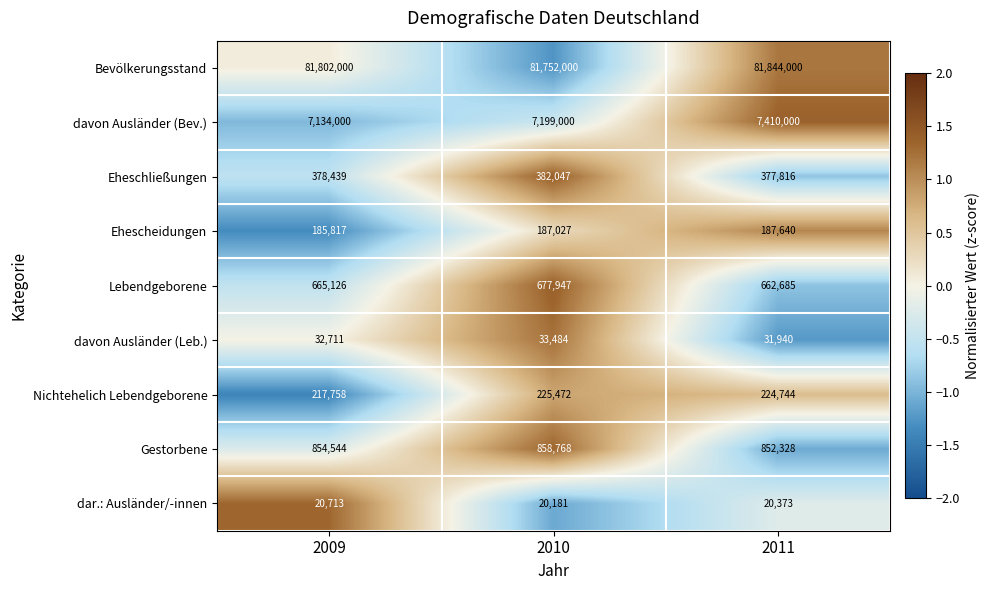

At which category is the sum across all series the highest?

2011